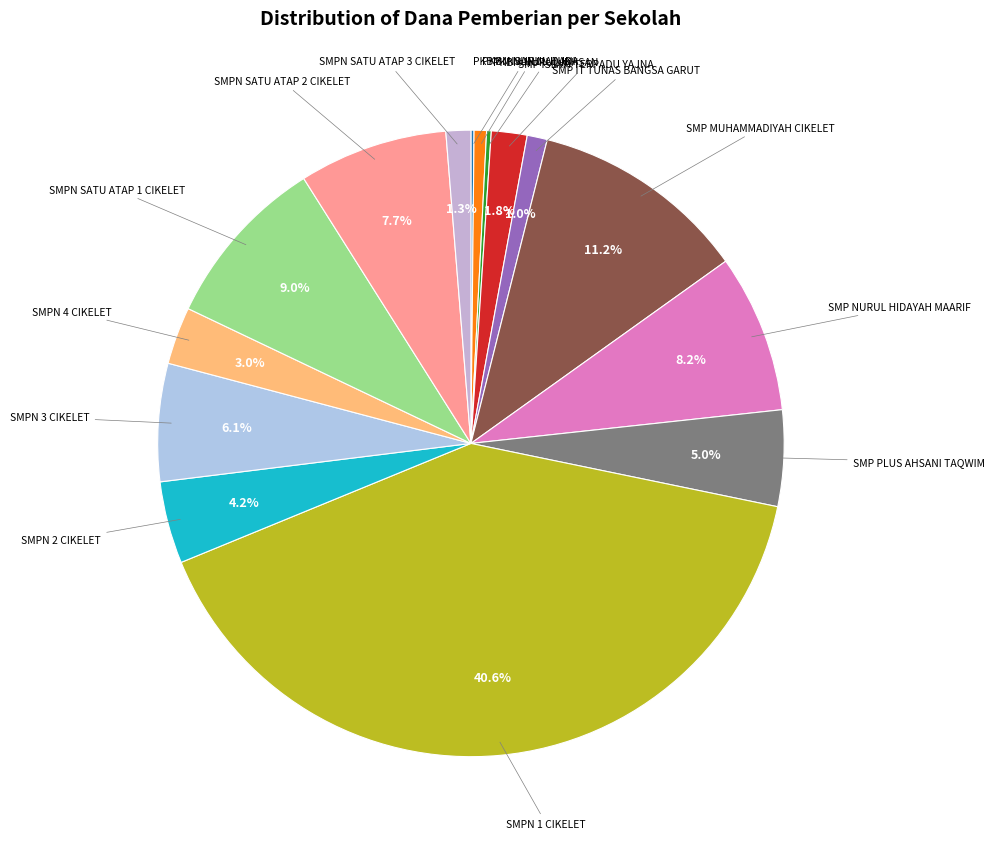

Is there any slice that represents more than half of the pie?

No